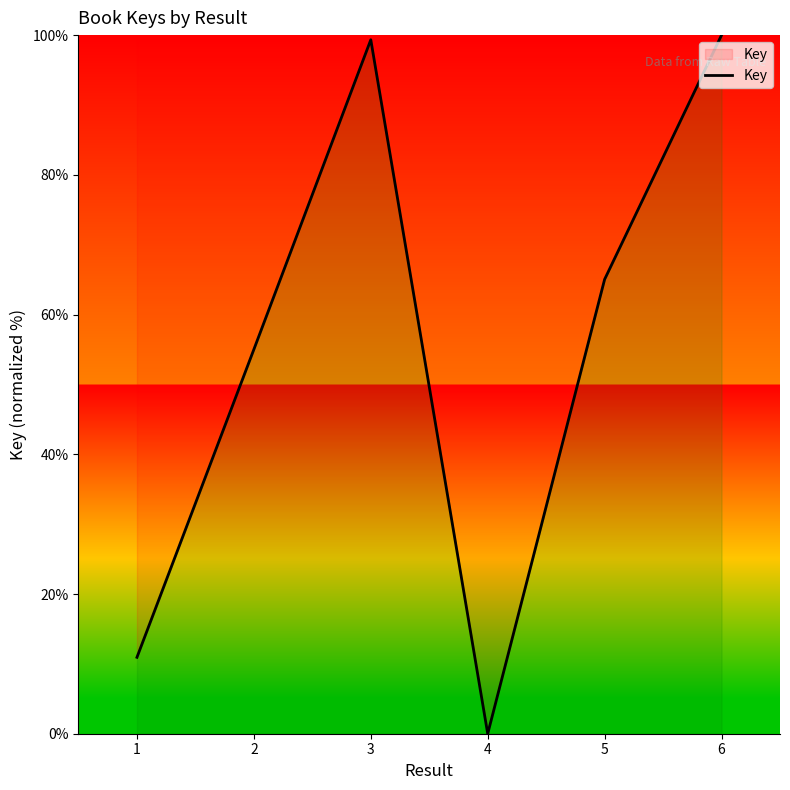

At which category does the data reach its first local valley?

4